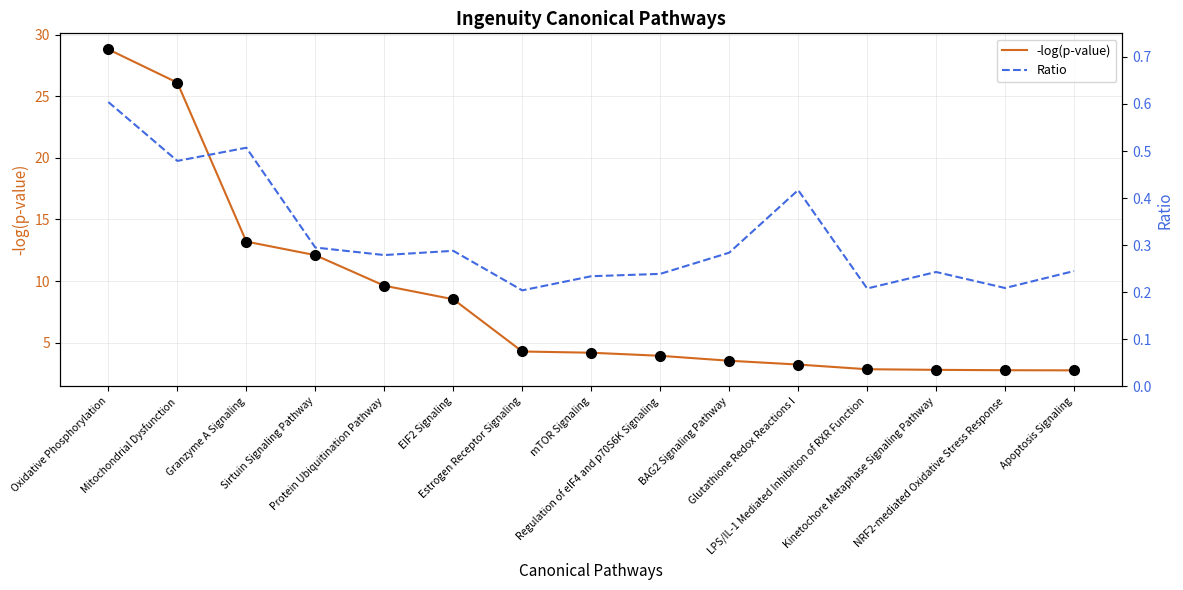

True or false: -log(p-value) has more than 1 points higher than both neighbors.

False